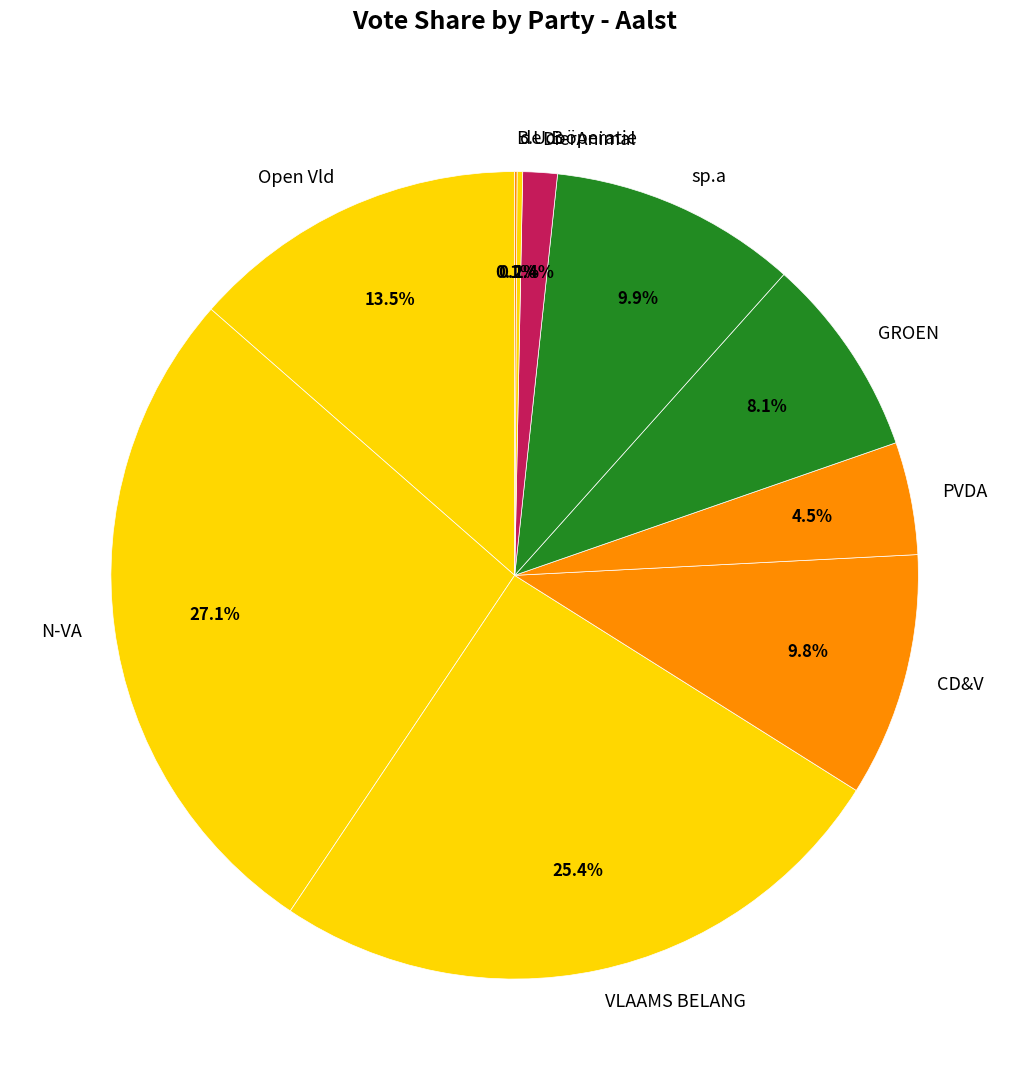

What percentage is the DierAnimal slice, to the nearest percent?

1%